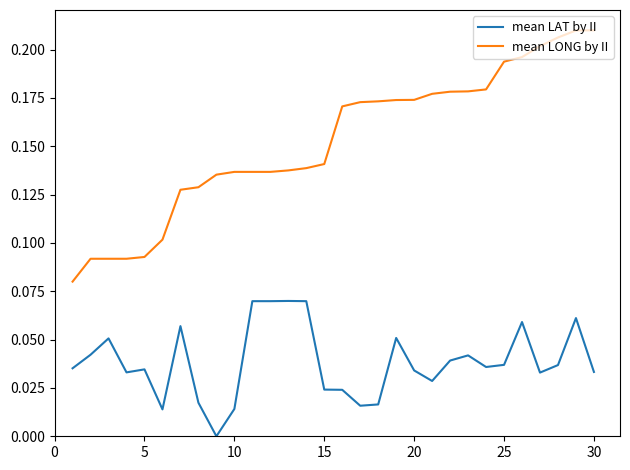

List the series in order of their overall mean, lowest first.

mean LAT by II, mean LONG by II